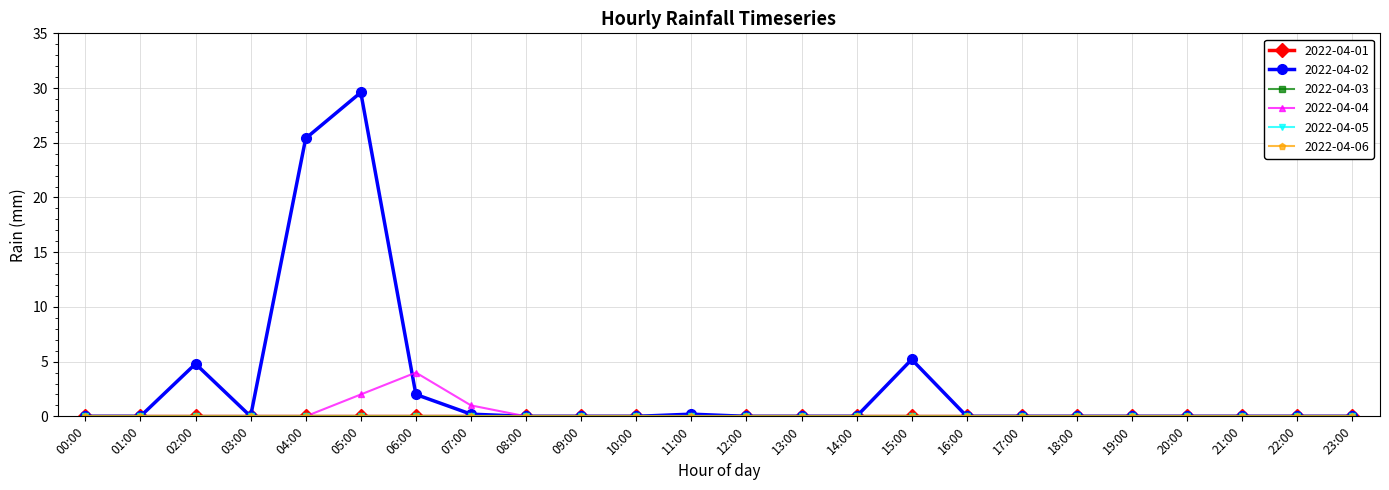

True or false: 2022-04-05 has more than 1 points higher than both neighbors.

False